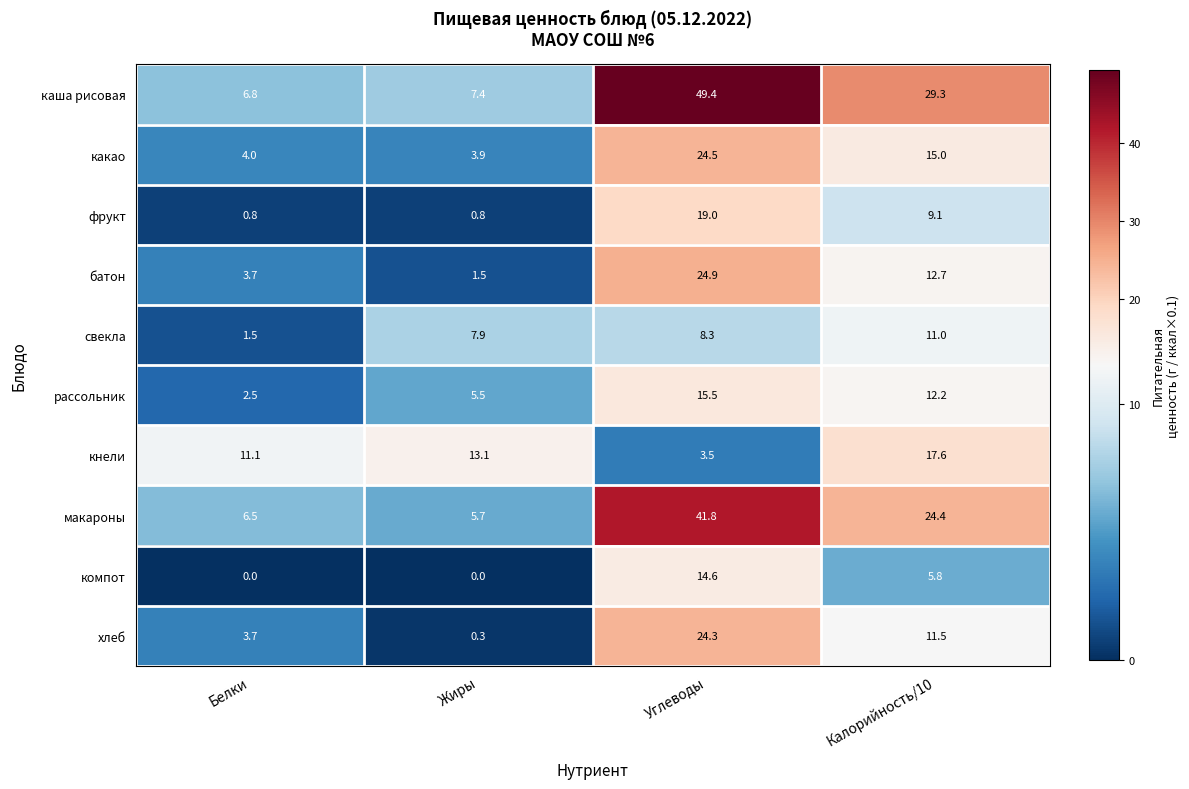

What is the sum of the фрукт values at Углеводы and Жиры?

19.8